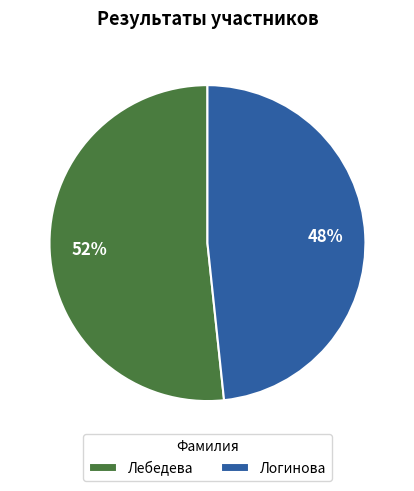

Which category accounts for the majority?

Лебедева